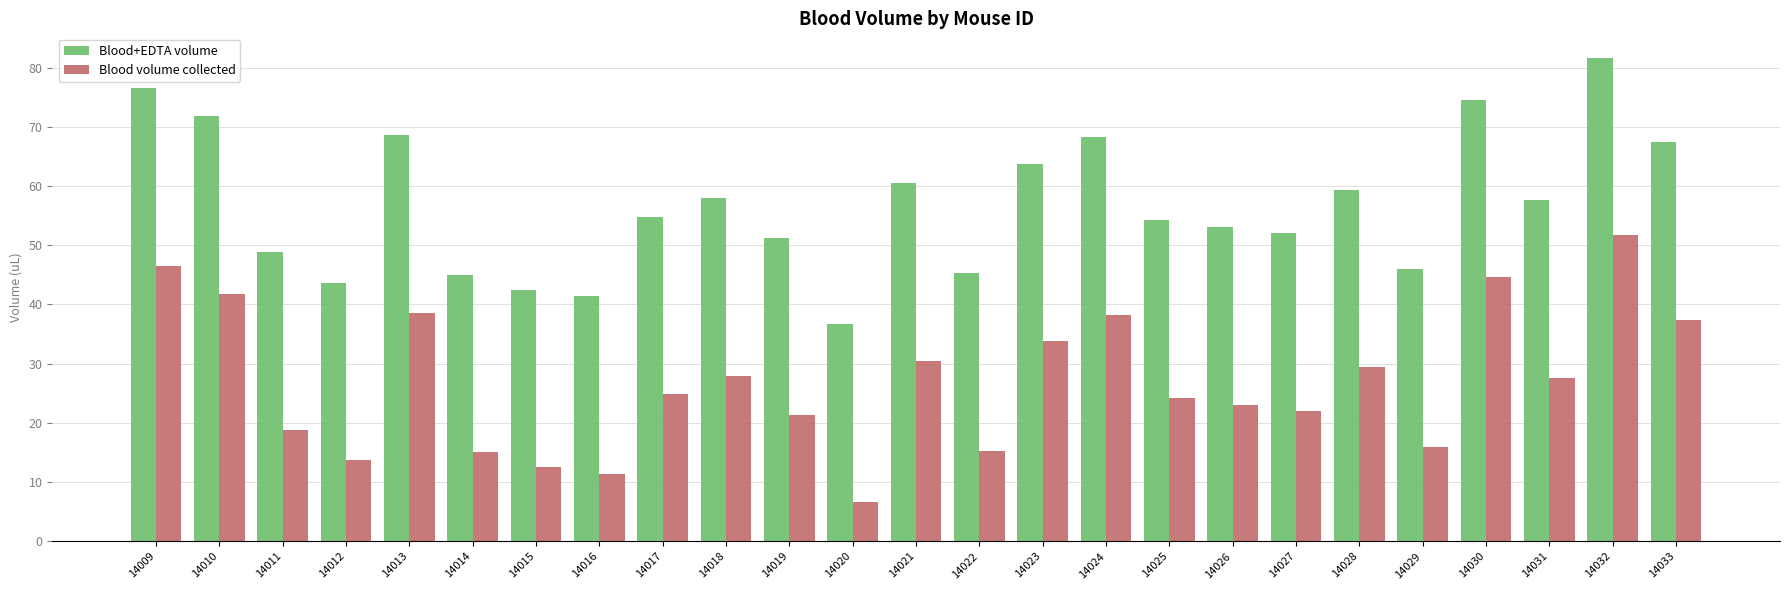

What are all the series names shown in the legend?

Blood+EDTA volume, Blood volume collected